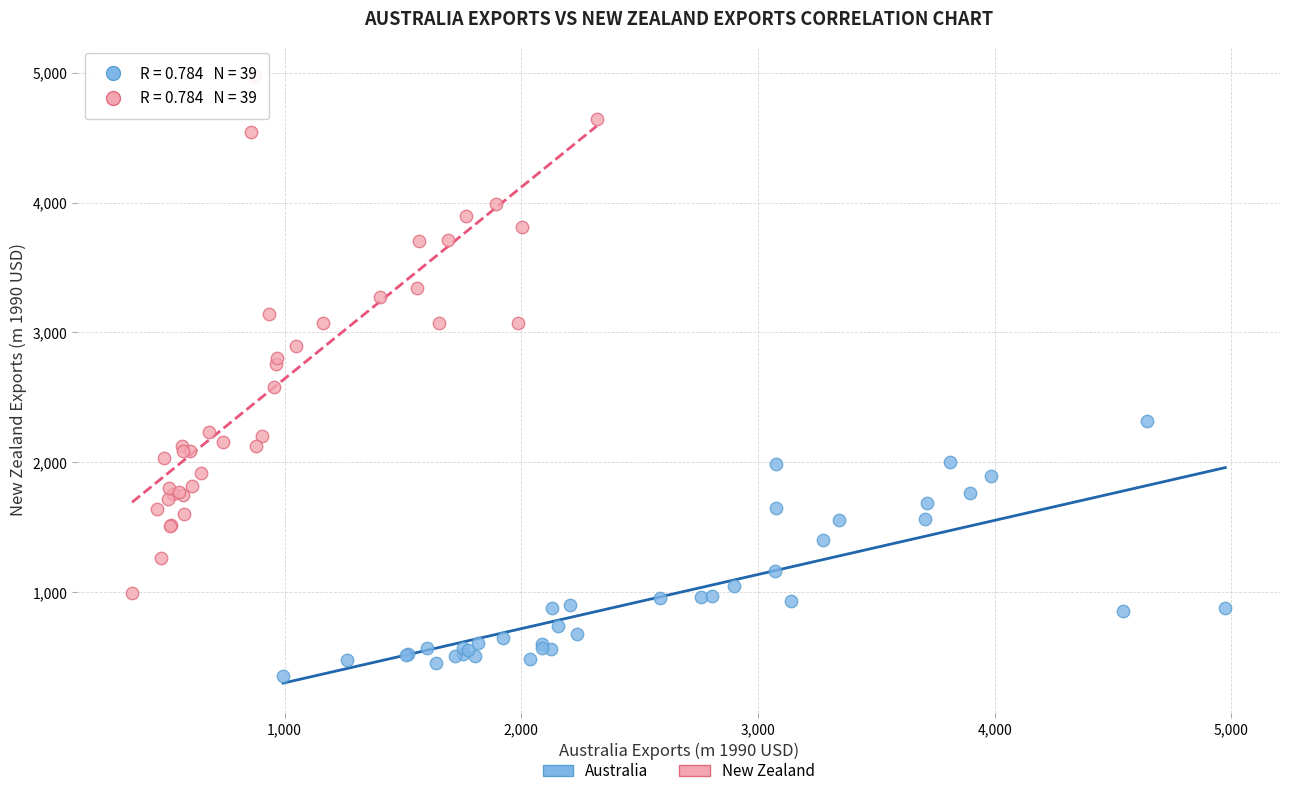

What are all the series names shown in the legend?

Australia, New Zealand